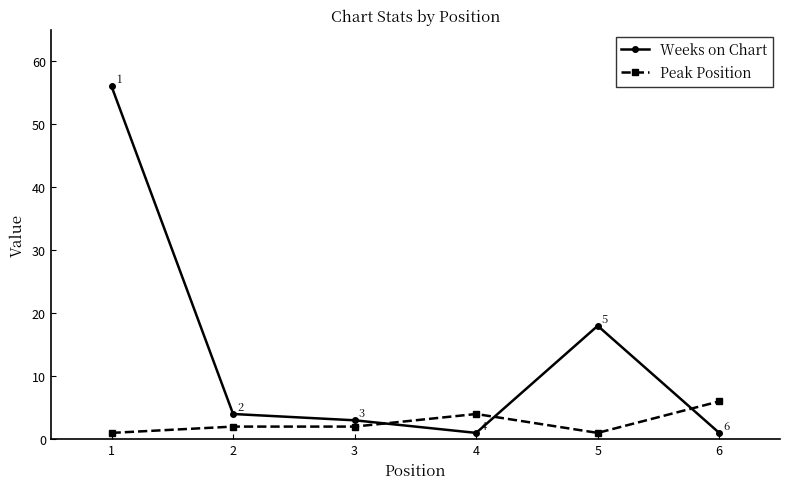

What is the maximum value for Peak Position?

6